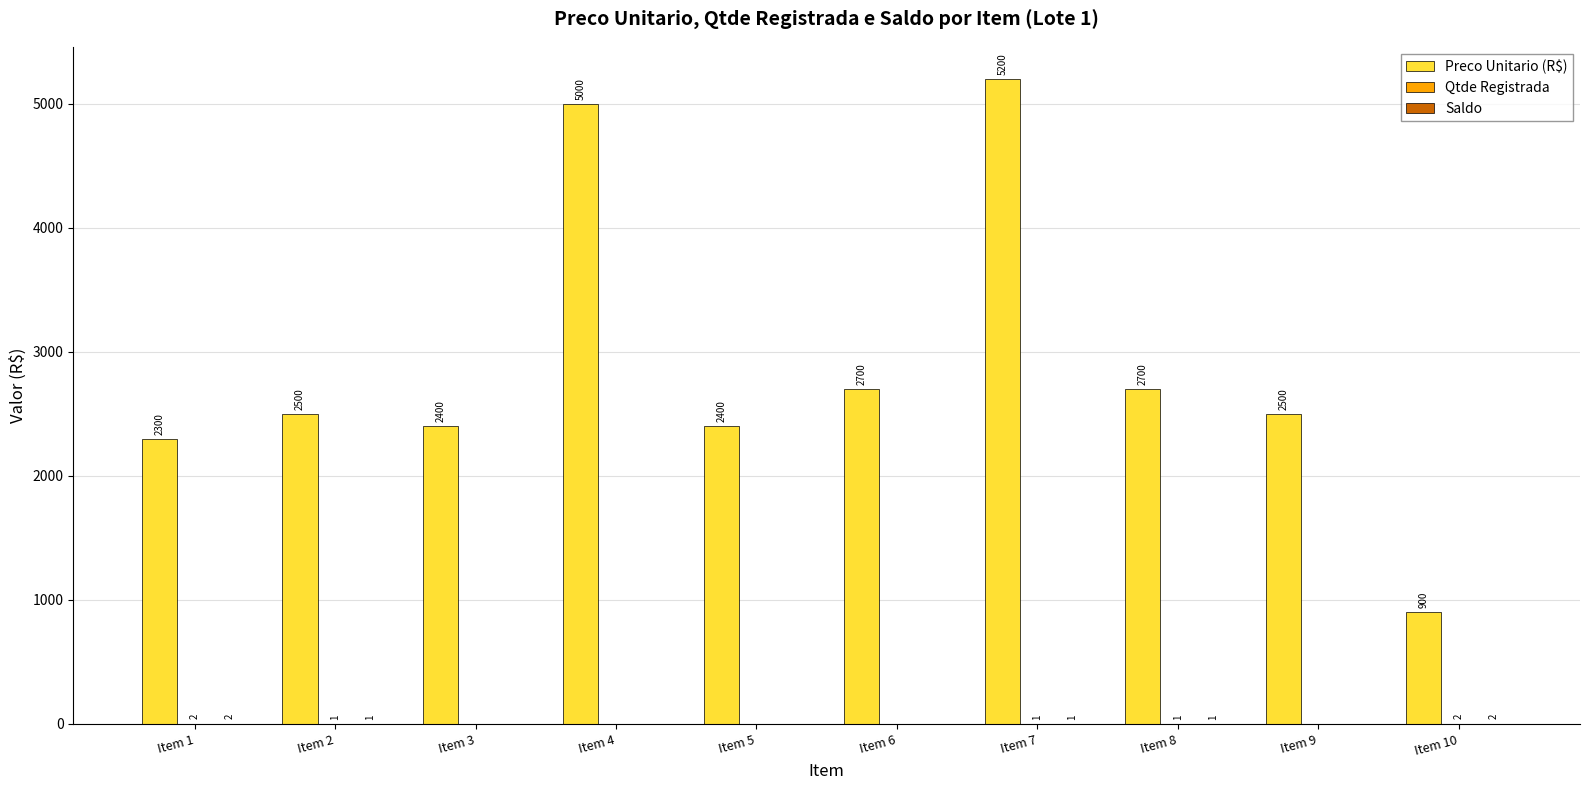

What is the total value across all series at Item 6?

2700